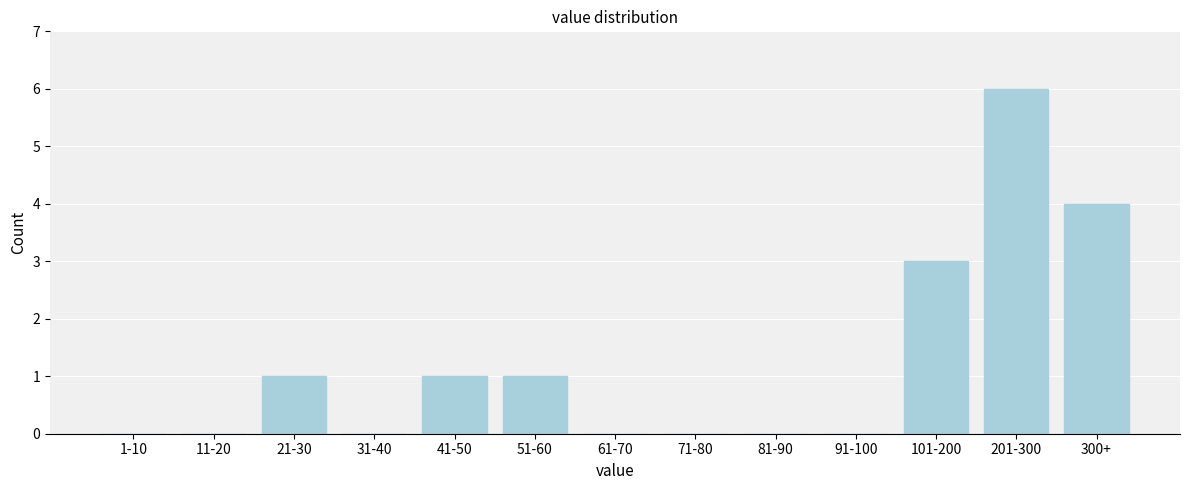

Reading right to left, extract all data points from this chart.

300+=4	201-300=6	101-200=3	91-100=0	81-90=0	71-80=0	61-70=0	51-60=1	41-50=1	31-40=0	21-30=1	11-20=0	1-10=0